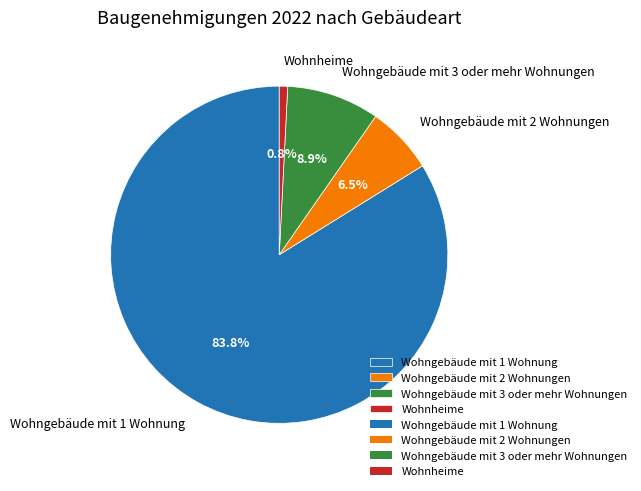

What is the ratio of the value at Wohngebäude mit 1 Wohnung to the value at Wohnheime?

104.5